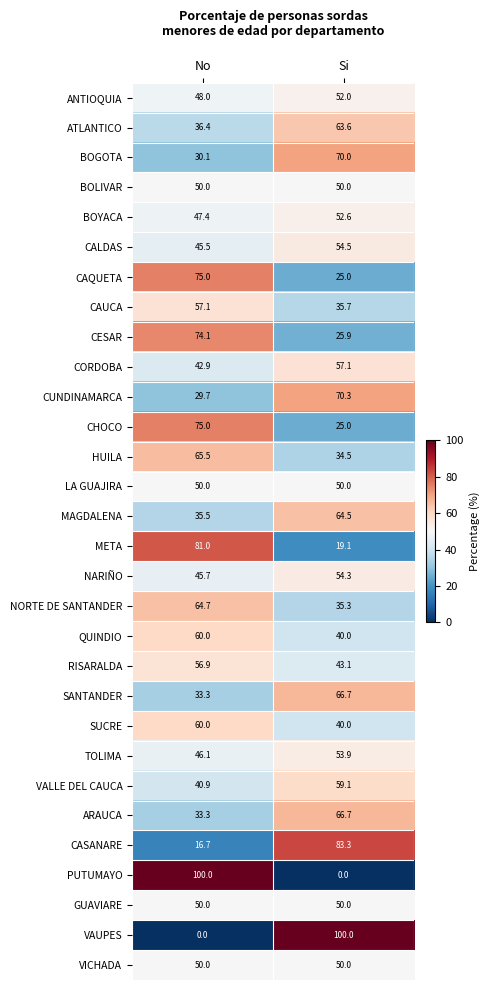

At which category is the sum across all series the highest?

No